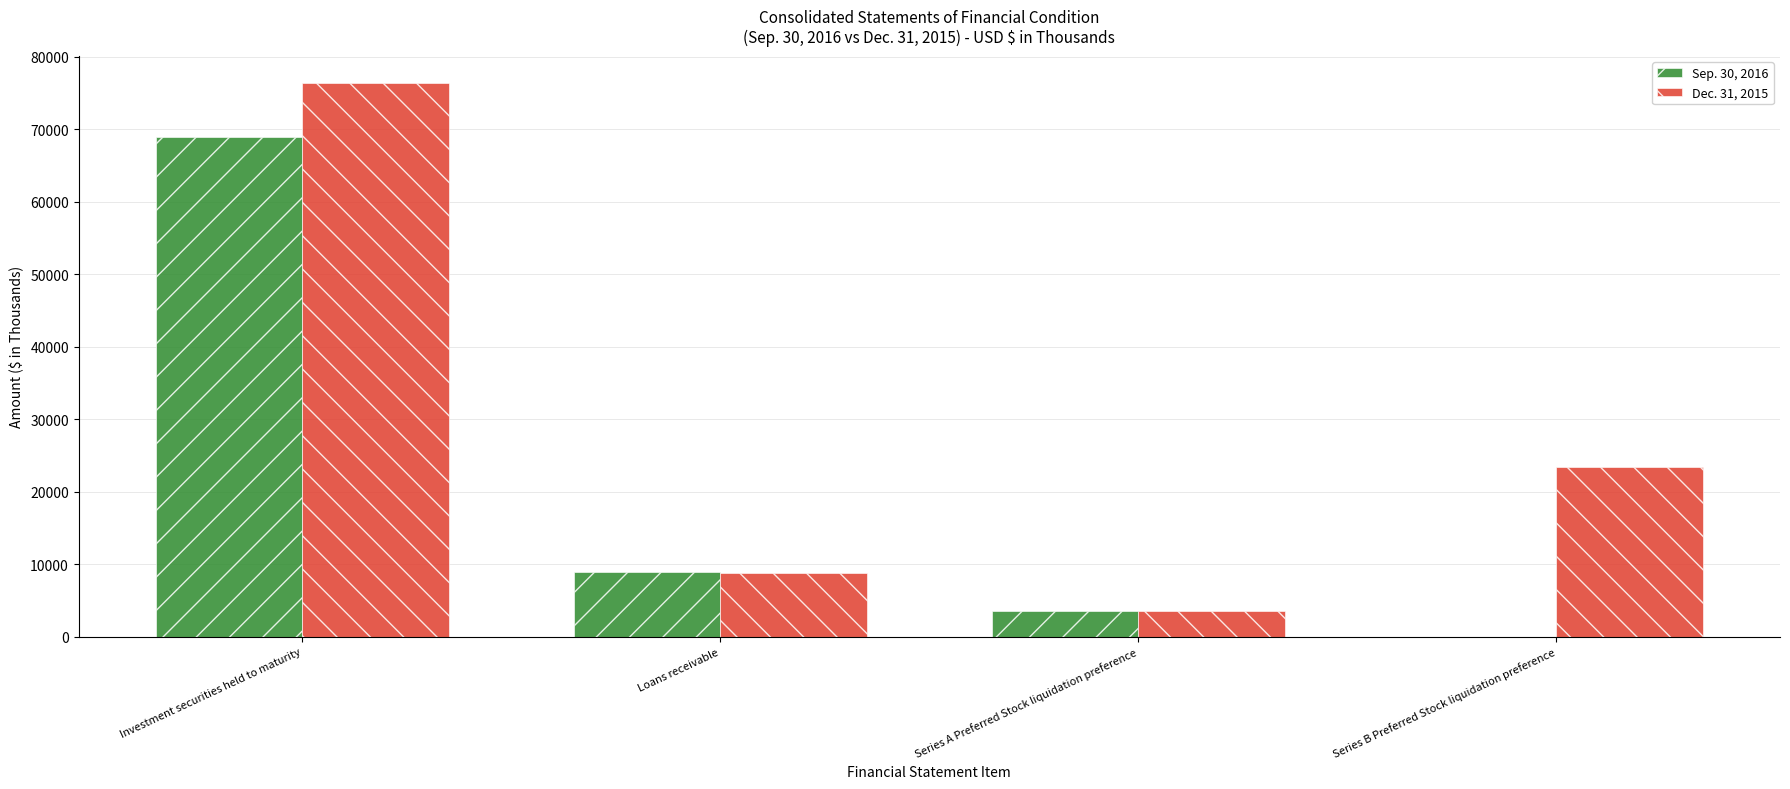

Reading left to right, list all the values displayed in this chart.

Sep. 30, 2016: 68975	8985	3500	0
Dec. 31, 2015: 76310	8758	3500	23393